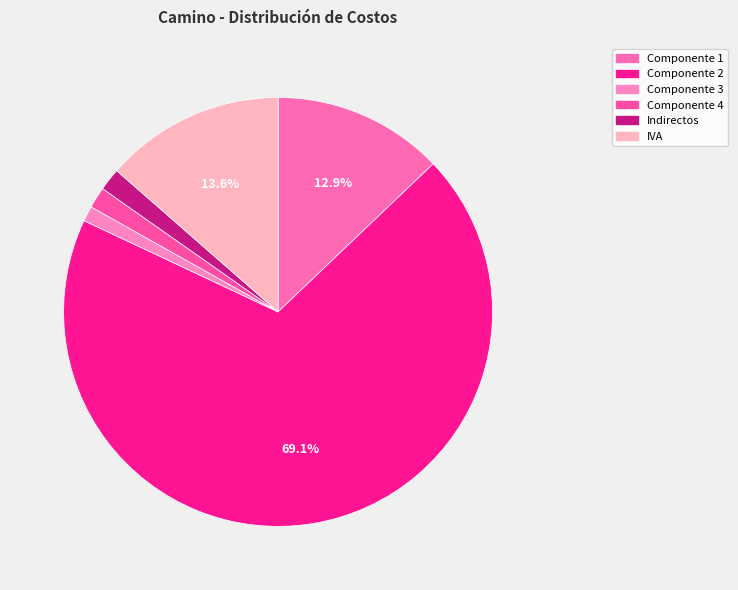

How many segments does this pie chart have?

6